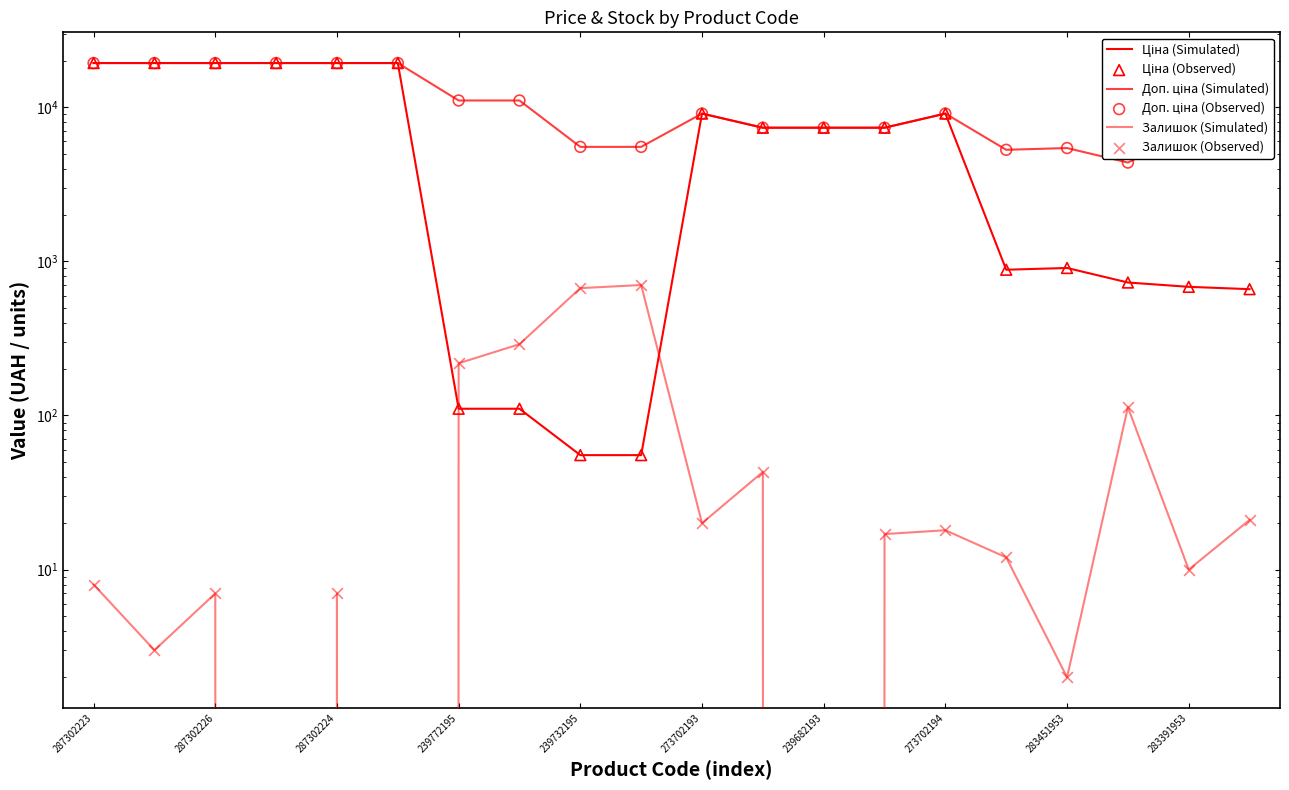

At how many categories does at least one series exceed 1939?

20